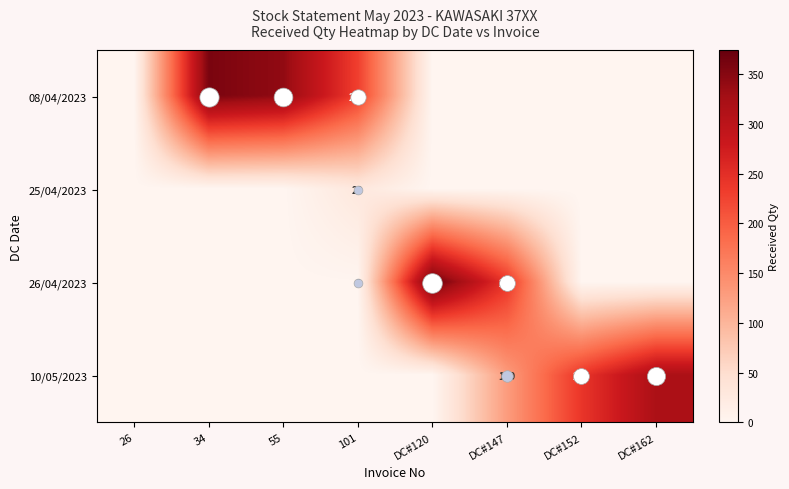

What is the total value across all series at 101?

260